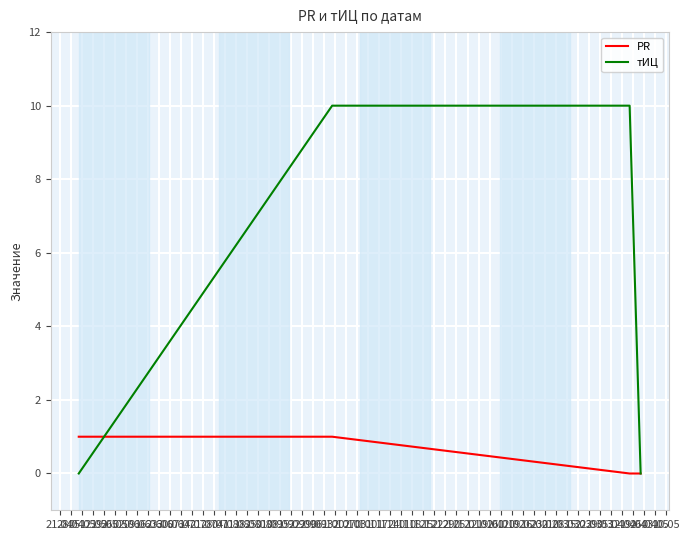

List the series in order of their overall mean, lowest first.

PR, тИЦ